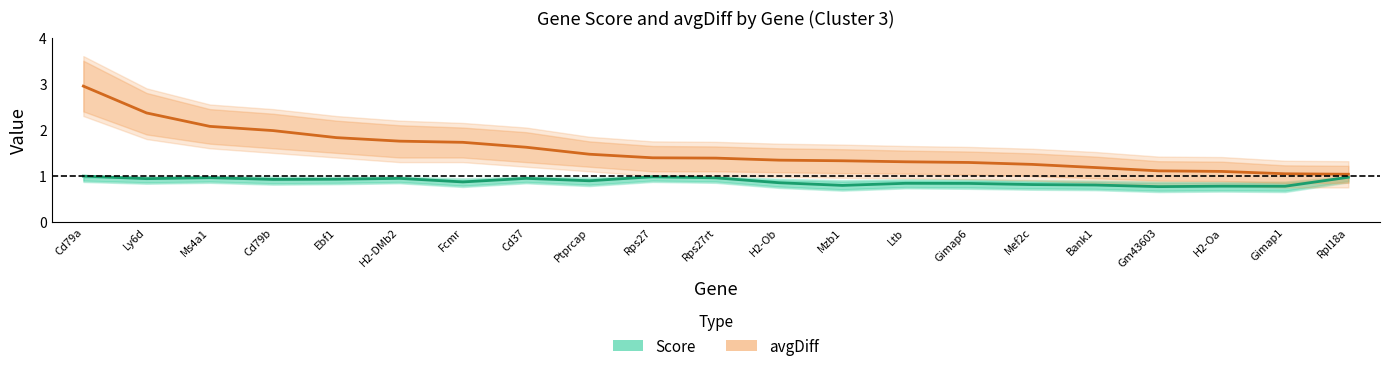

How many lines are shown in the chart?

2